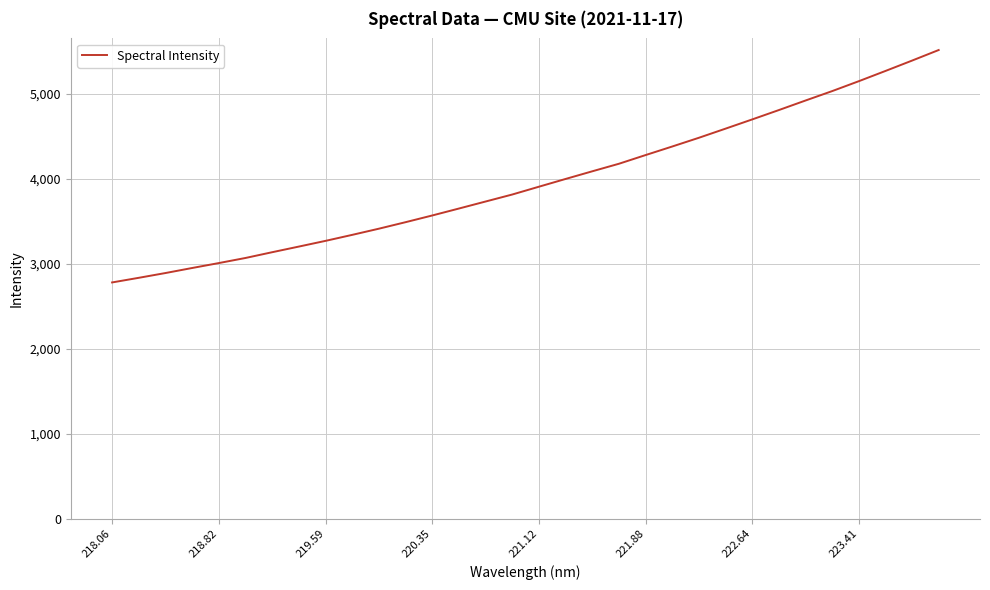

What is the minimum value shown in the chart?

2781.0